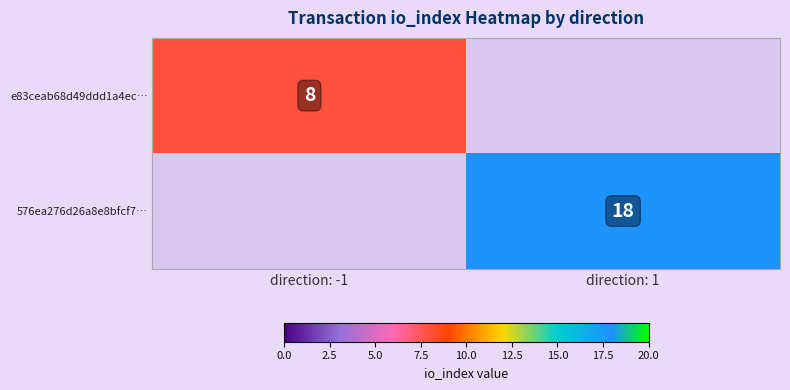

True or false: 576ea276d26a8e8bfcf7… has a value of 32 at direction: 1.

False